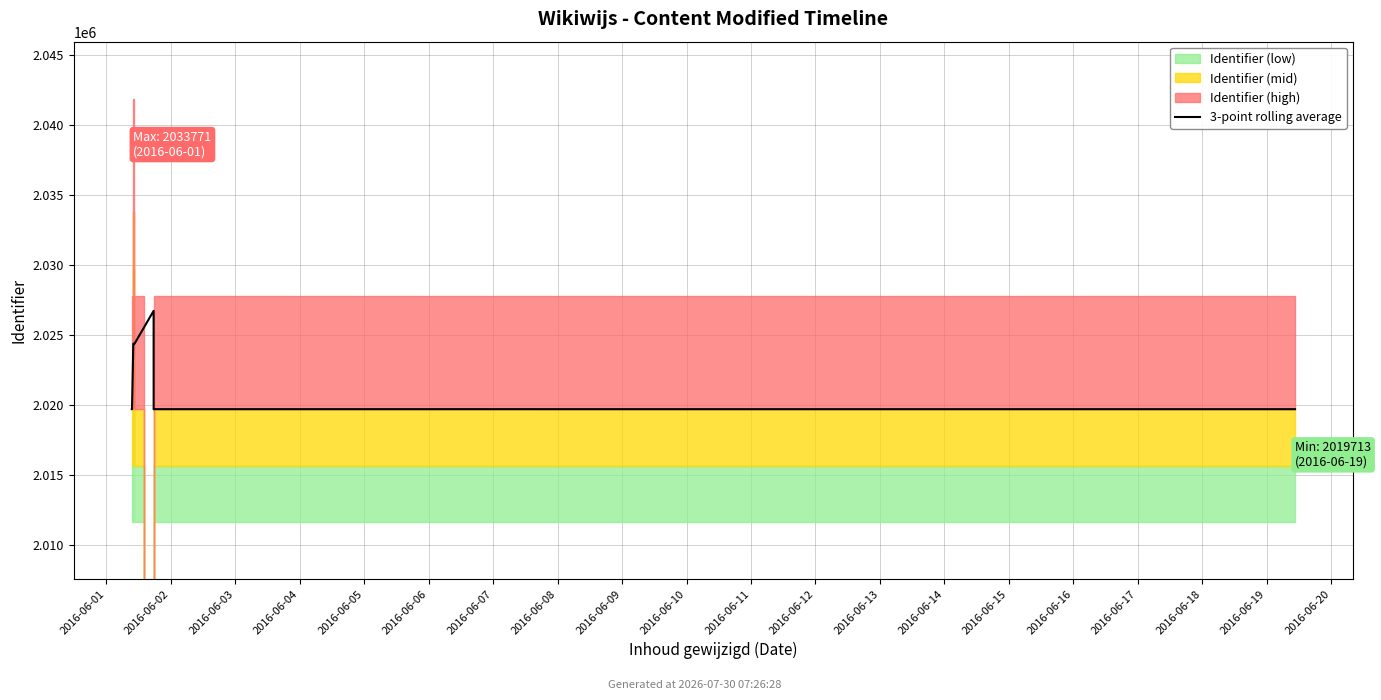

True or false: the data shows 567875.2 at 2016-06-07.

False